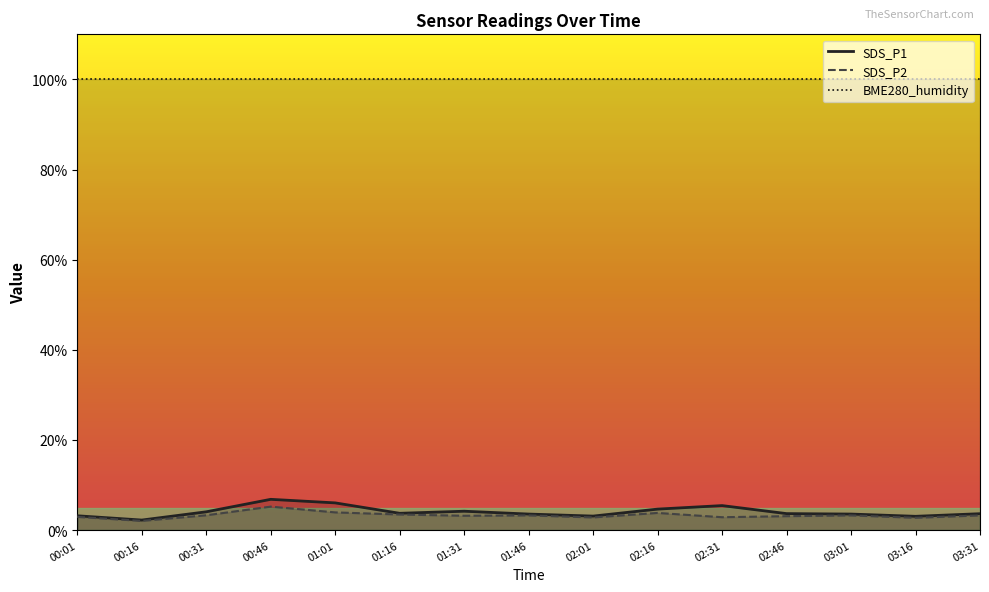

In SDS_P2, how many points are higher than both neighbors (excluding endpoints)?

4